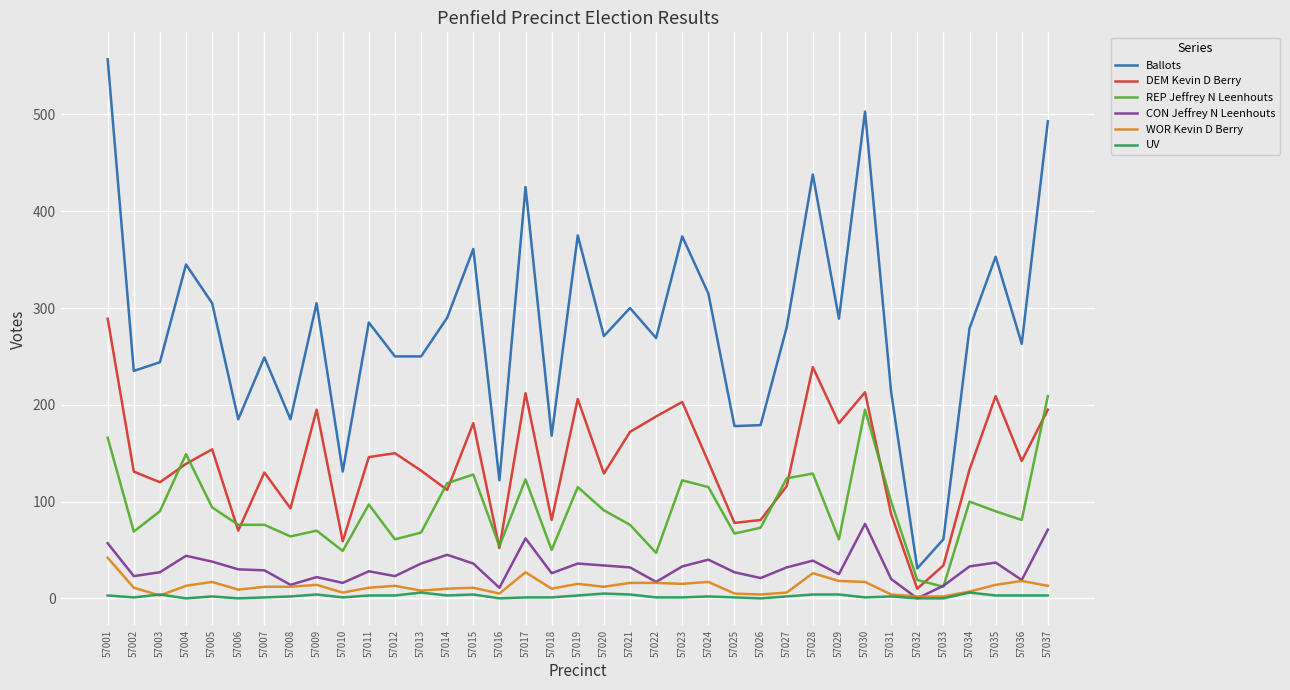

The value of DEM Kevin D Berry at 57018 is 111. True or false?

False